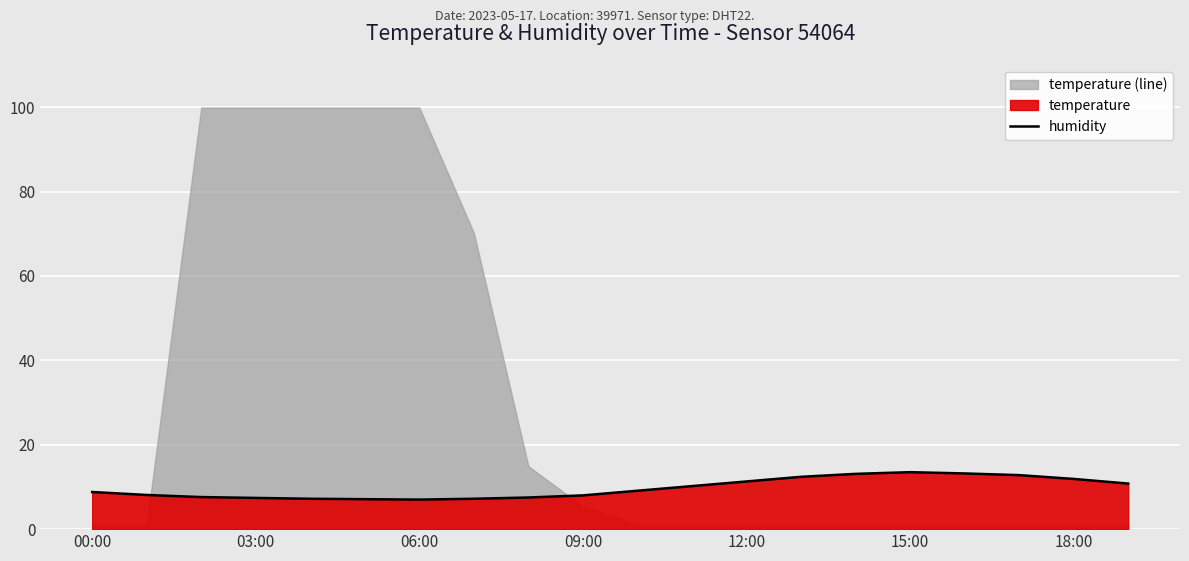

What is the ratio of the value at 10 to the value at 11?

0.9